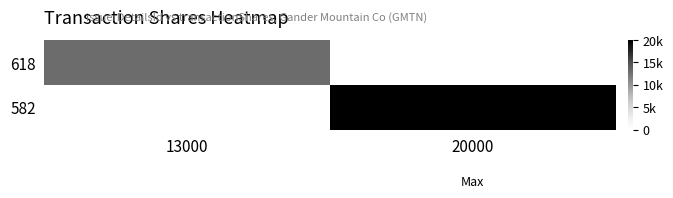

Reading left to right, what are all the values shown in this chart?

618: 13000=13000	20000=0
582: 13000=0	20000=20000